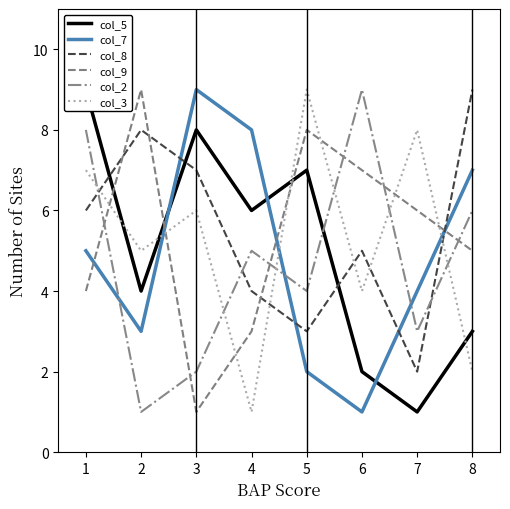

How many lines are shown in the chart?

6